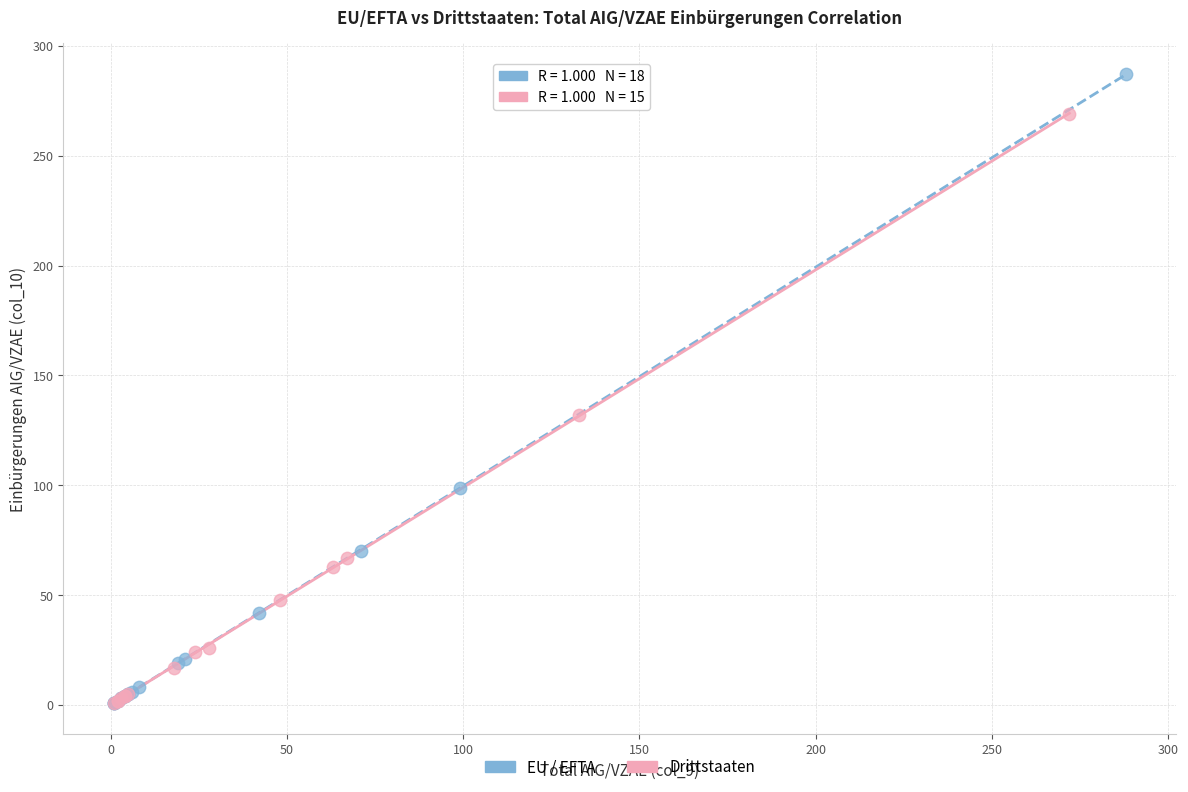

Which series contains the highest Y value?

EU / EFTA